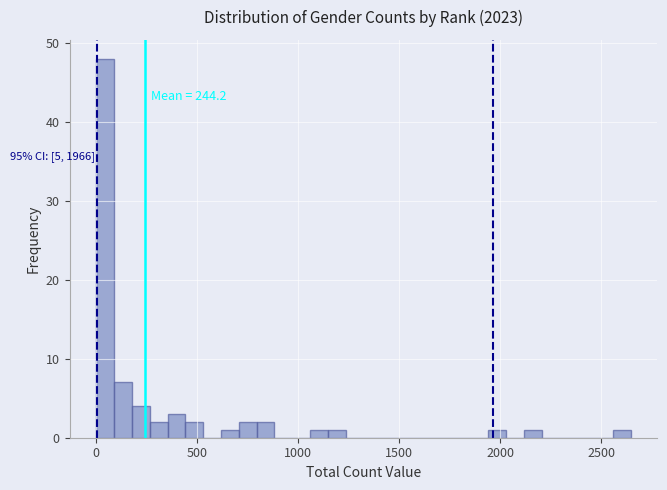

Read against the x-axis, roughly where is the centre of the tallest bar?

50